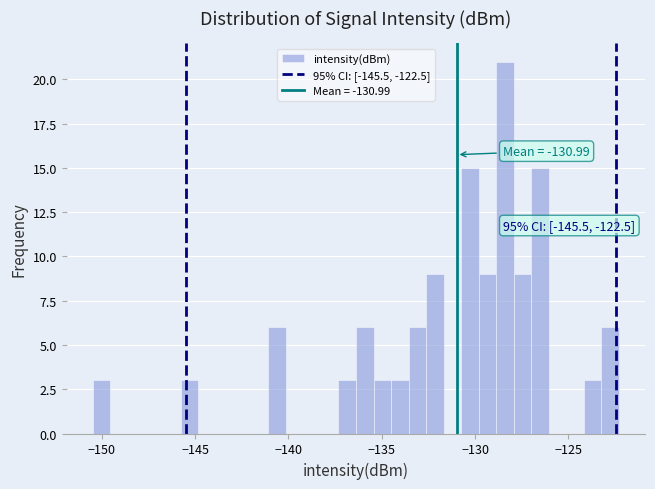

Around what value on the x-axis is the tallest bar? Give the approximate position of its centre, as read against the axis.

-128.5